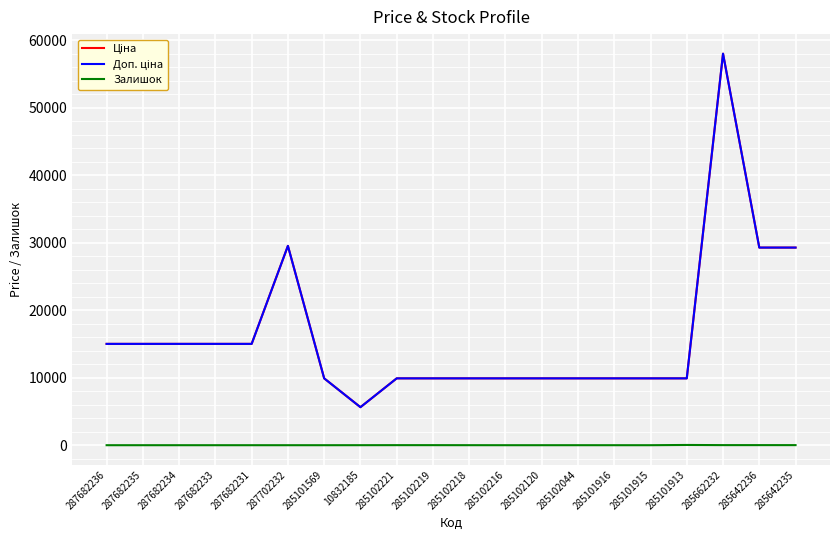

Does the chart display data point markers on the line(s)?

No